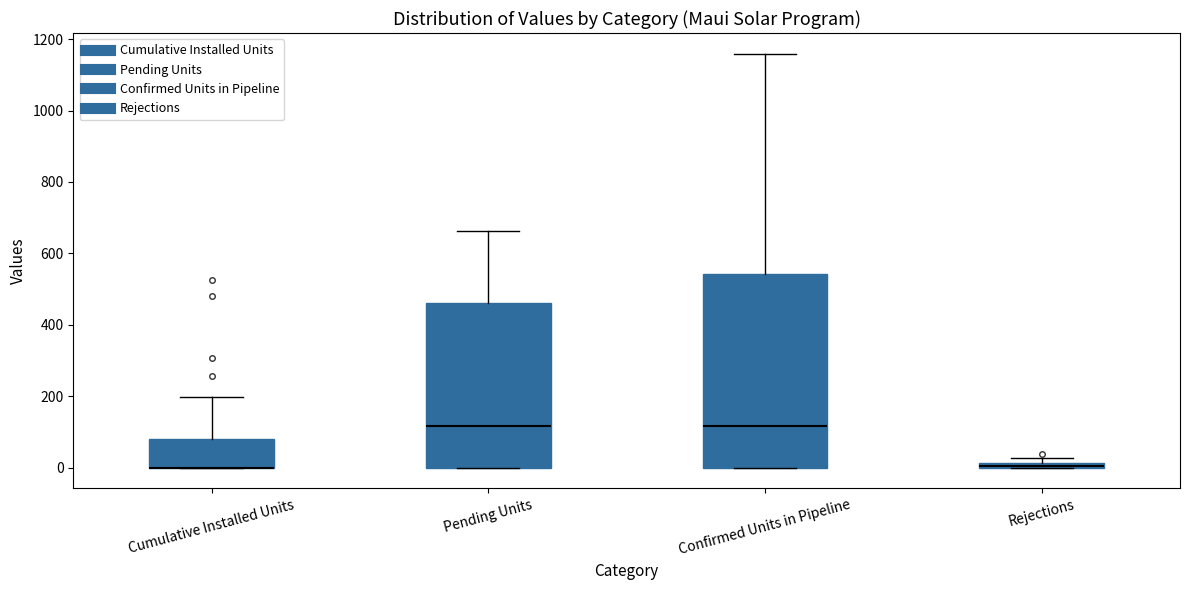

Which box is the tallest, from its lower edge to its upper edge?

Confirmed Units in Pipeline